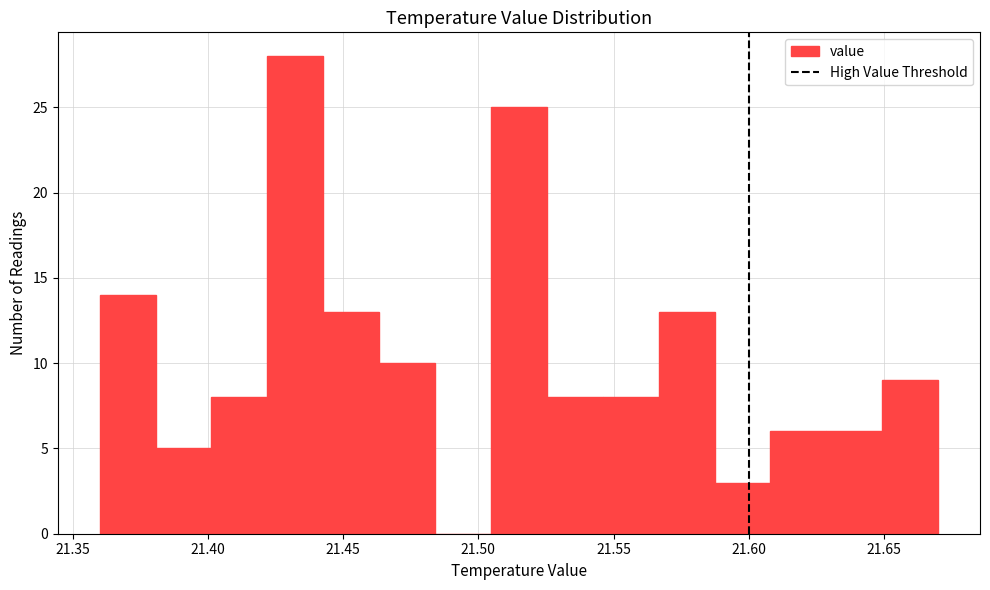

Over which range of the x-axis is the bar tallest?

21.420 to 21.445